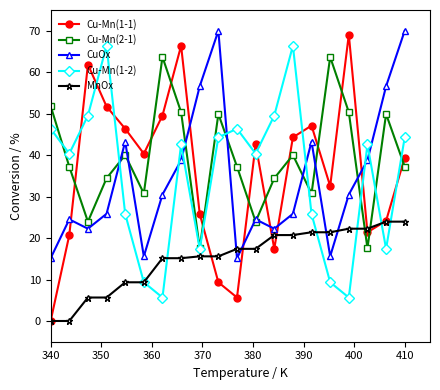

Which series has the widest spread of values?

Cu-Mn(1-1)